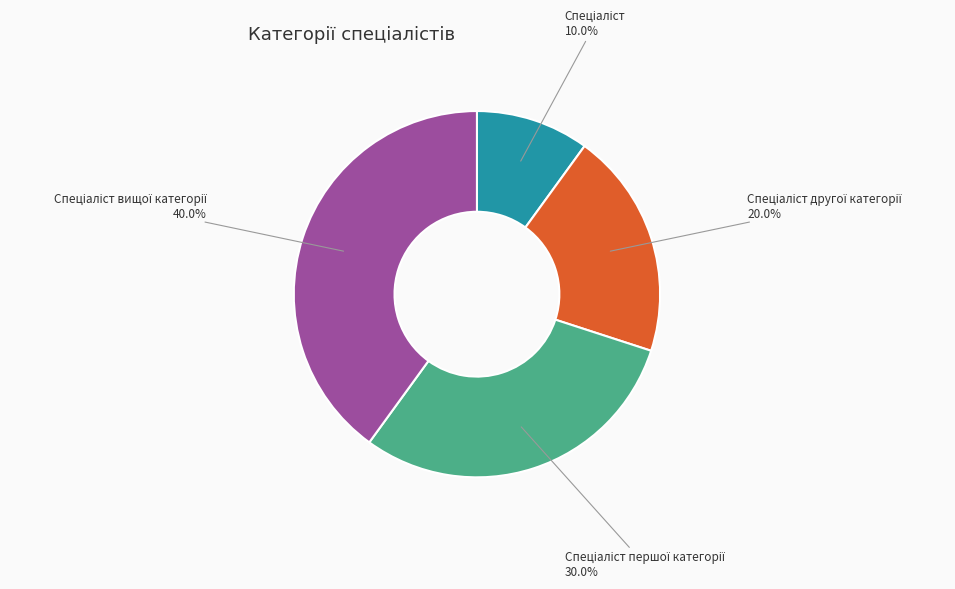

To the nearest percent, what is the difference between the largest and smallest slice percentages?

30%